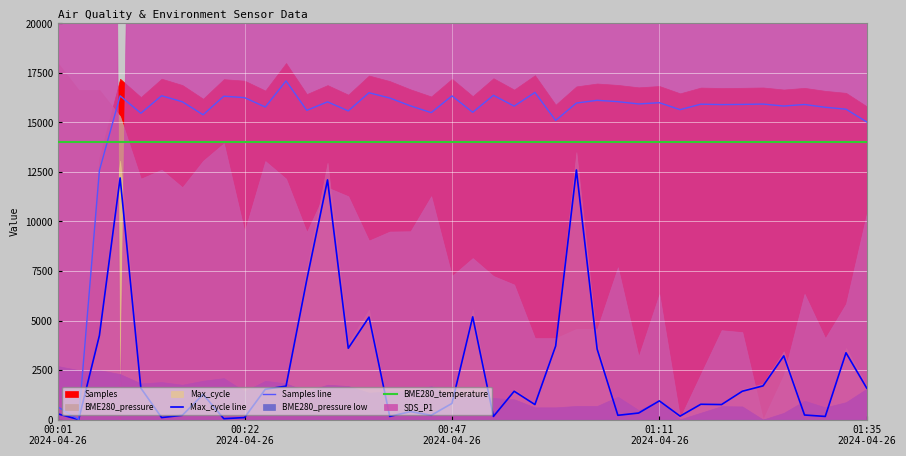

What is the maximum value for Samples line?

17100.0